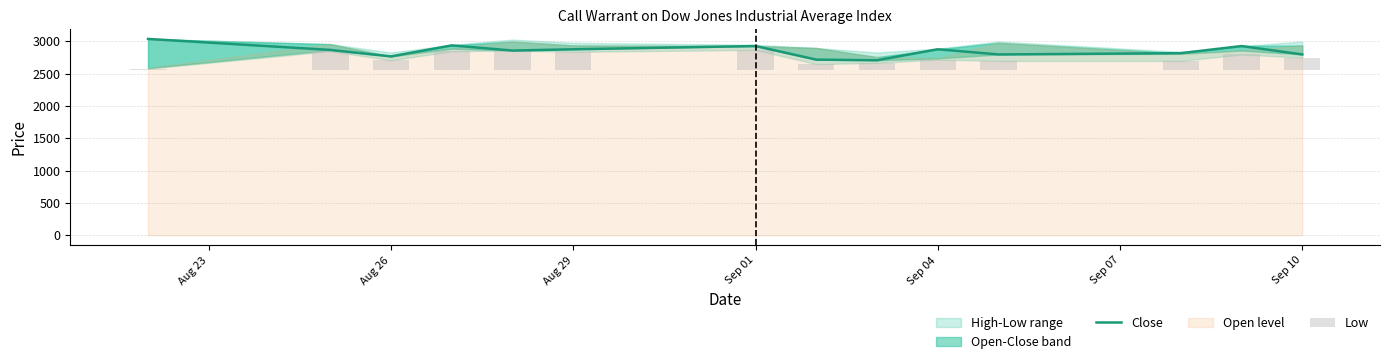

What is the sum of all values?

39880